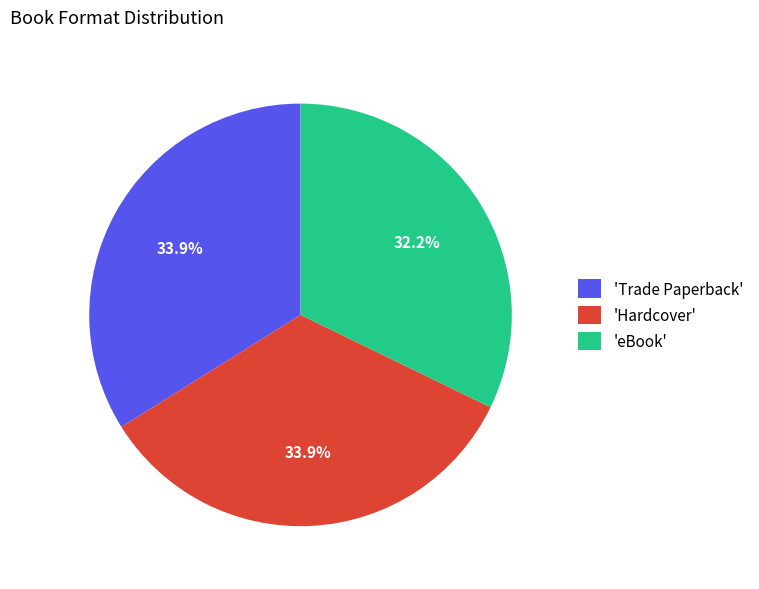

What is the ratio of the value at 'Trade Paperback' to the value at 'Hardcover'?

1.0